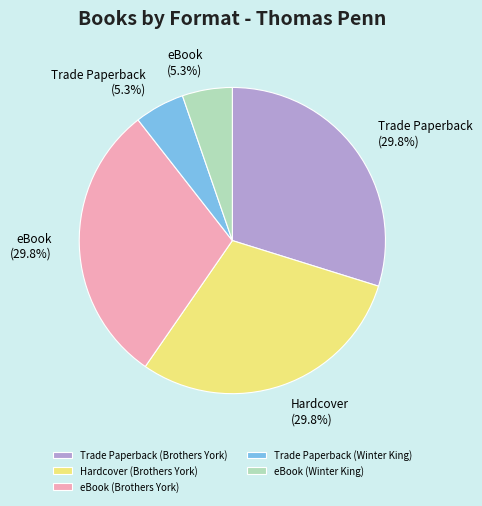

How many segments does this pie chart have?

5